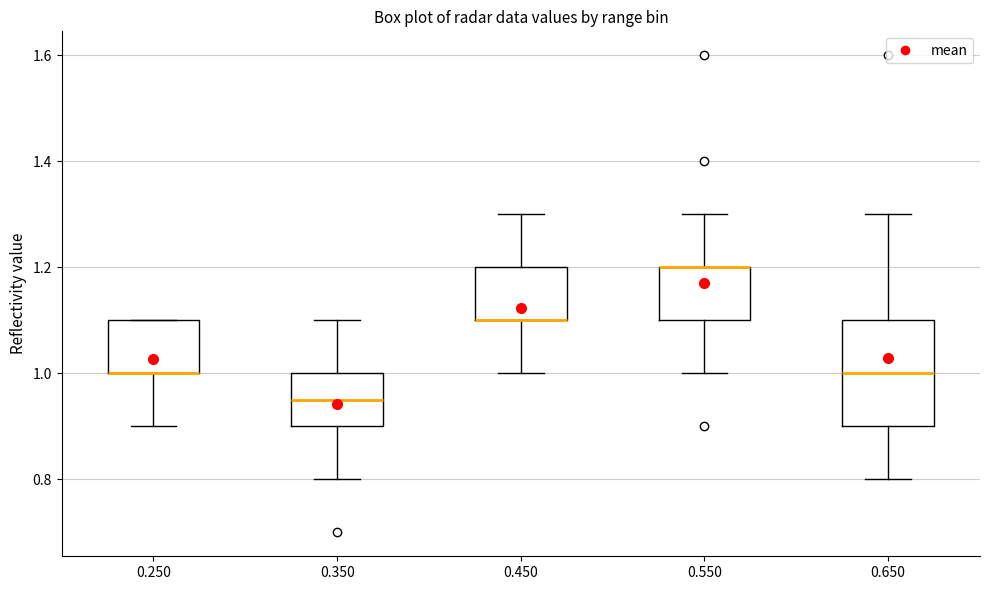

Reading left to right, transcribe this box plot: for each box, give where its median line is, the range the box spans, and where its two whiskers end, as read against the y-axis. The values are not printed on the chart, so give them approximately, as read against the axis.

0.250: median 1.00 (drawn on the box's lower edge), box 1.00 to 1.10, whiskers 0.90 to 1.10
0.350: median 0.96, box 0.90 to 1.00, whiskers 0.80 to 1.10
0.450: median 1.10 (drawn on the box's lower edge), box 1.10 to 1.20, whiskers 1.00 to 1.30
0.550: median 1.20 (drawn on the box's upper edge), box 1.10 to 1.20, whiskers 1.00 to 1.30
0.650: median 1.00, box 0.90 to 1.10, whiskers 0.80 to 1.30